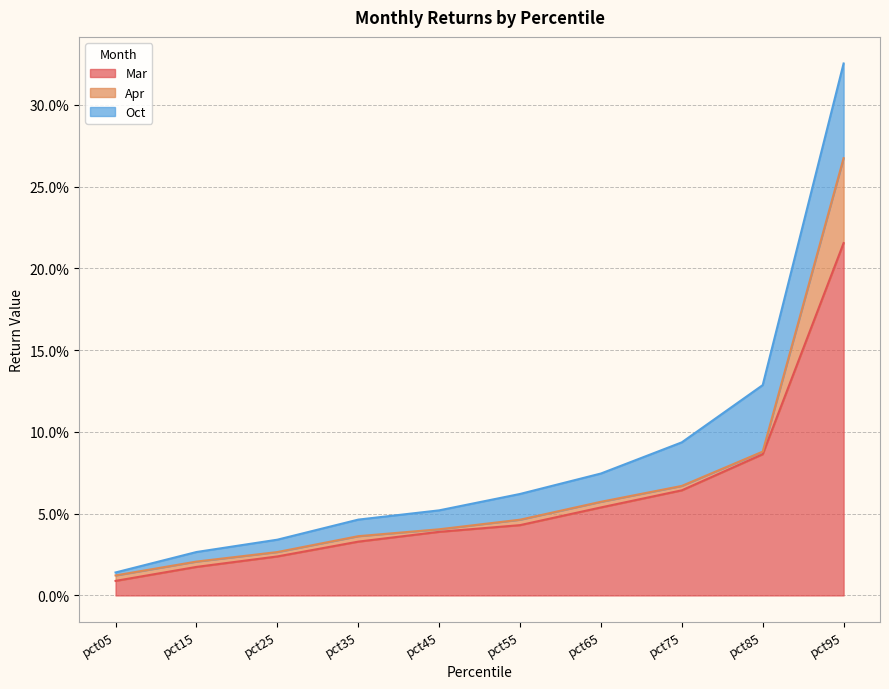

Which series changed the most between pct05 and pct45?

Mar